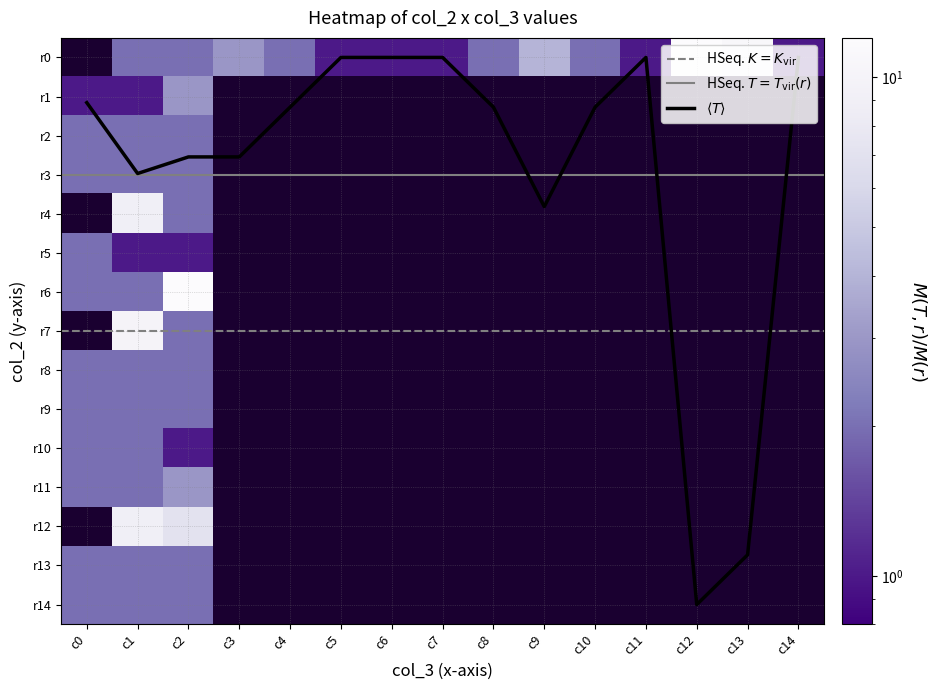

What is the sum of all row6 values?

7